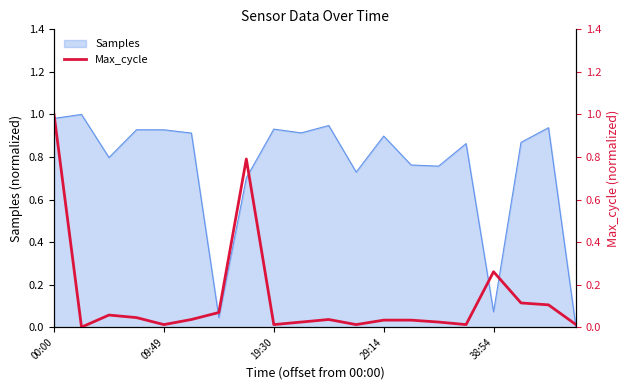

The value at 5 is 0.0. True or false?

True